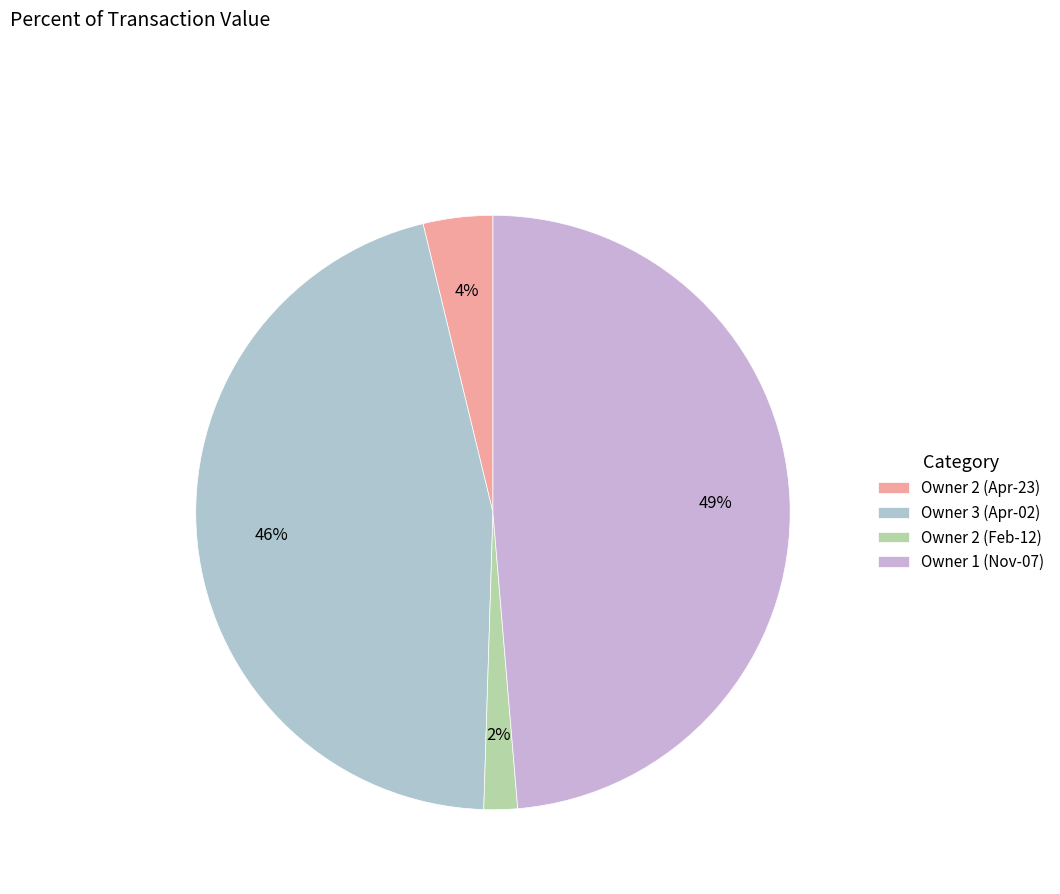

To the nearest percent, what is the difference between the largest and smallest slice percentages?

47%